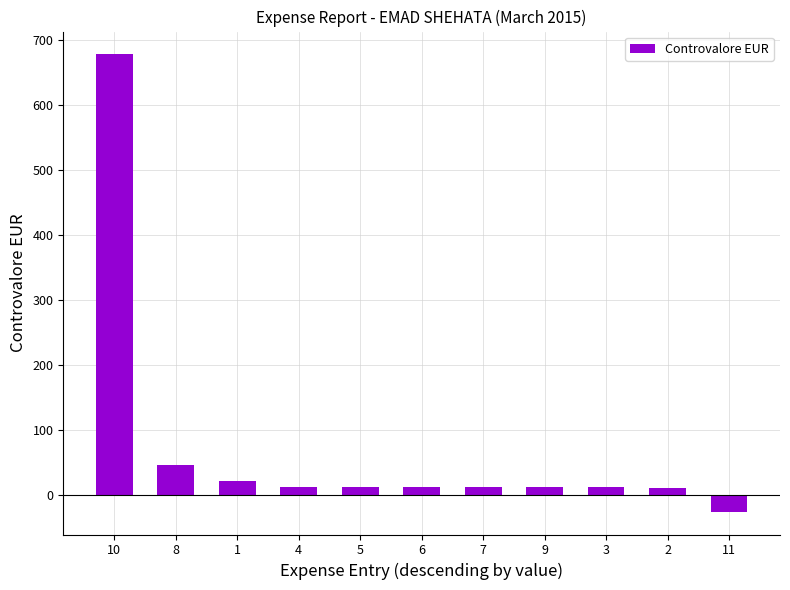

Approximately how many times larger is the value at 7 compared to 8?

0.3